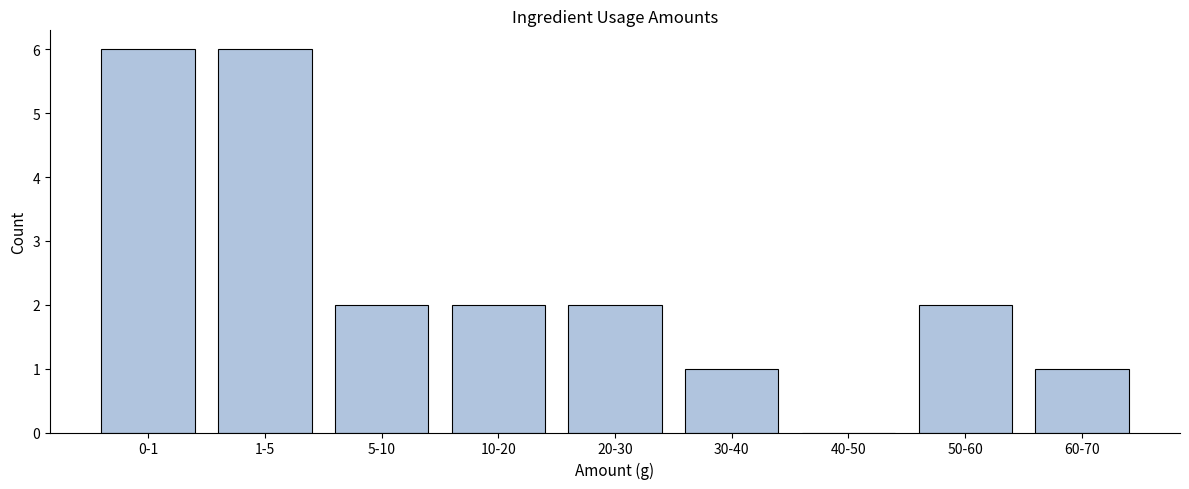

Reading left to right, list all the values displayed in this chart.

0-1=6	1-5=6	5-10=2	10-20=2	20-30=2	30-40=1	40-50=0	50-60=2	60-70=1